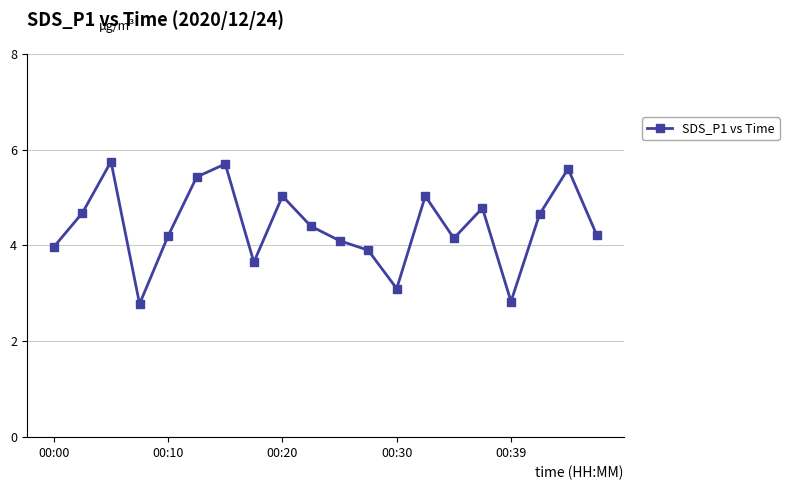

What is the greatest value displayed?

5.8